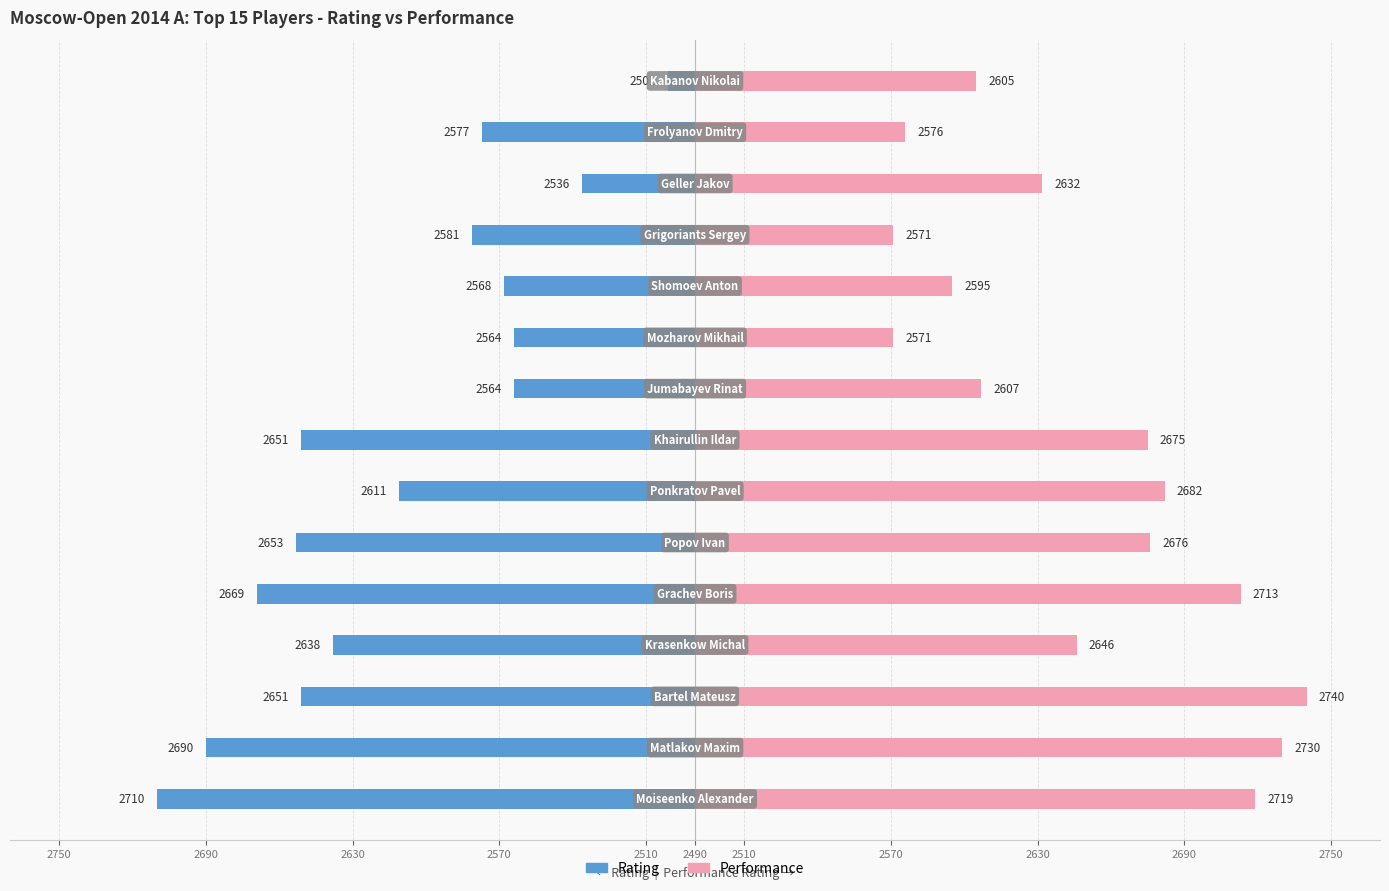

Count the number of data series in this chart.

2